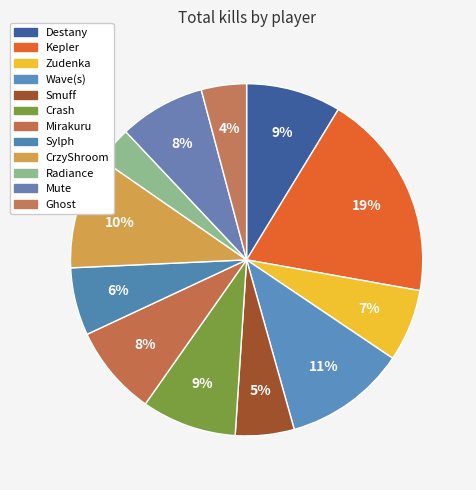

How many segments does this pie chart have?

12